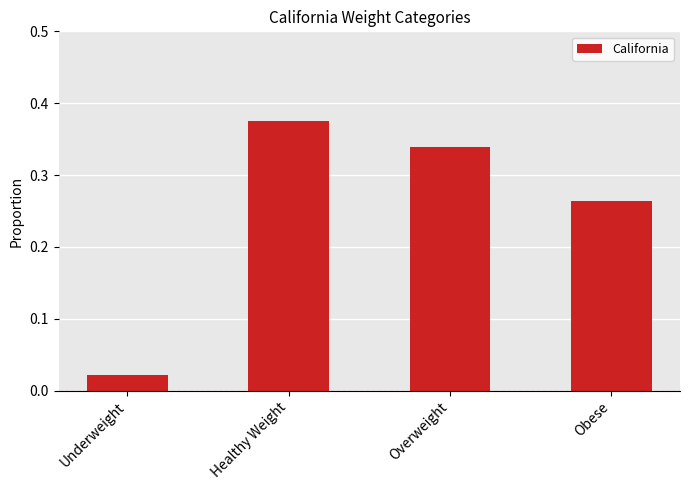

At which label is the value closest to 0?

Underweight